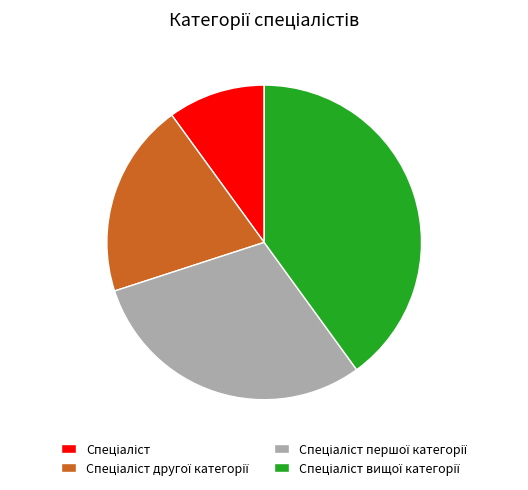

Is there a majority slice in this chart?

No